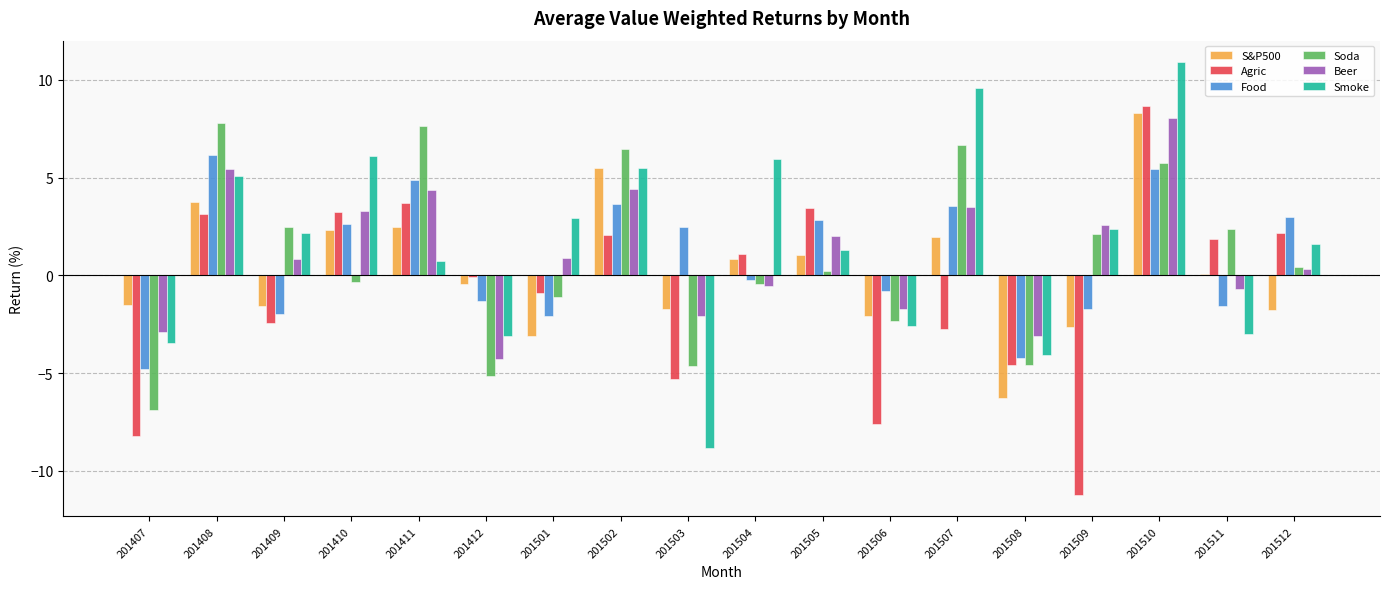

What is the approximate value of Smoke at 201411?

0.8